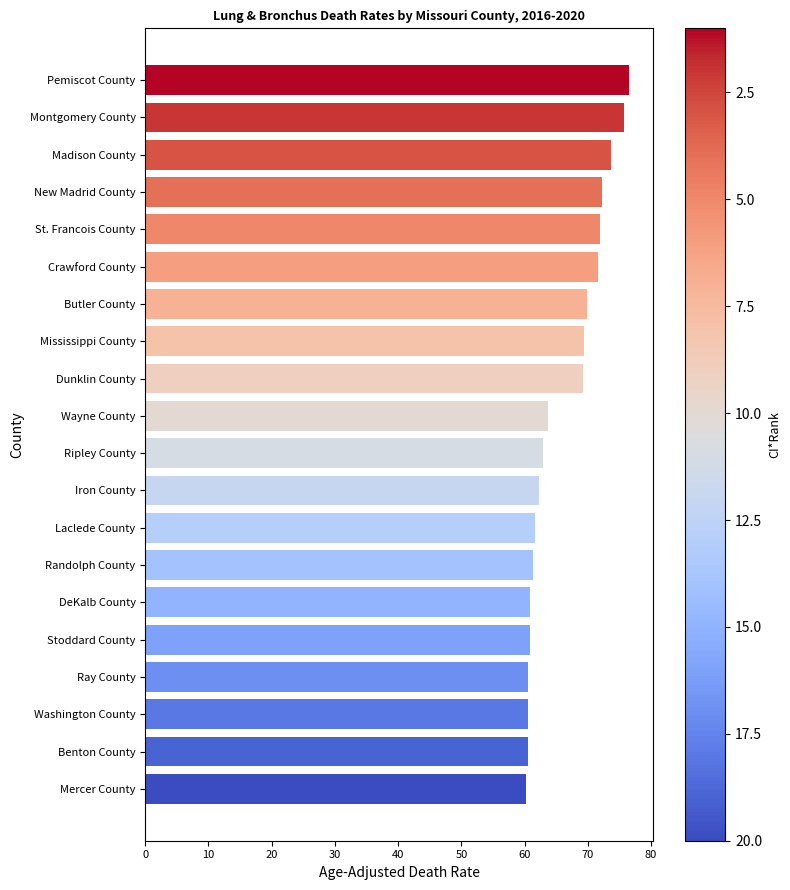

How many data points does each series have?

20